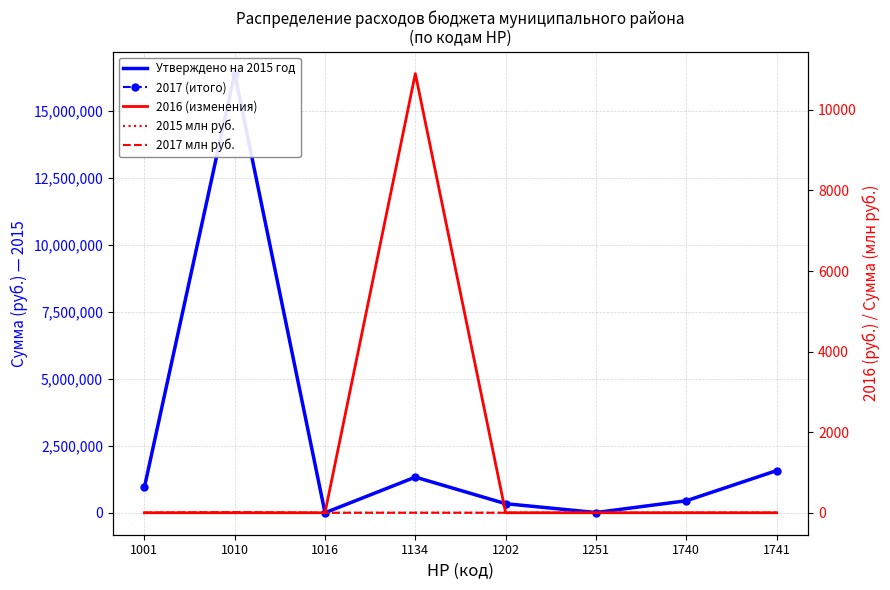

Reading right to left, what are all the values shown in this chart?

Утверждено на 2015 год: 1741=1575000.0	1740=450000.0	1251=11140.0	1202=340700.0	1134=1332400.0	1016=2500.0	1010=16387680.0	1001=946200.0
2017 (итого): 1741=1575000.0	1740=450000.0	1251=11140.0	1202=340700.0	1134=1343300.0	1016=2500.0	1010=16387680.0	1001=946200.0
2016 (изменения): 1741=0.0	1740=0.0	1251=0.0	1202=0.0	1134=10900.0	1016=0.0	1010=0.0	1001=0.0
2015 млн руб.: 1741=1.6	1740=0.5	1251=0.0	1202=0.3	1134=1.3	1016=0.0	1010=16.4	1001=0.9
2017 млн руб.: 1741=1.6	1740=0.5	1251=0.0	1202=0.3	1134=1.3	1016=0.0	1010=16.4	1001=0.9